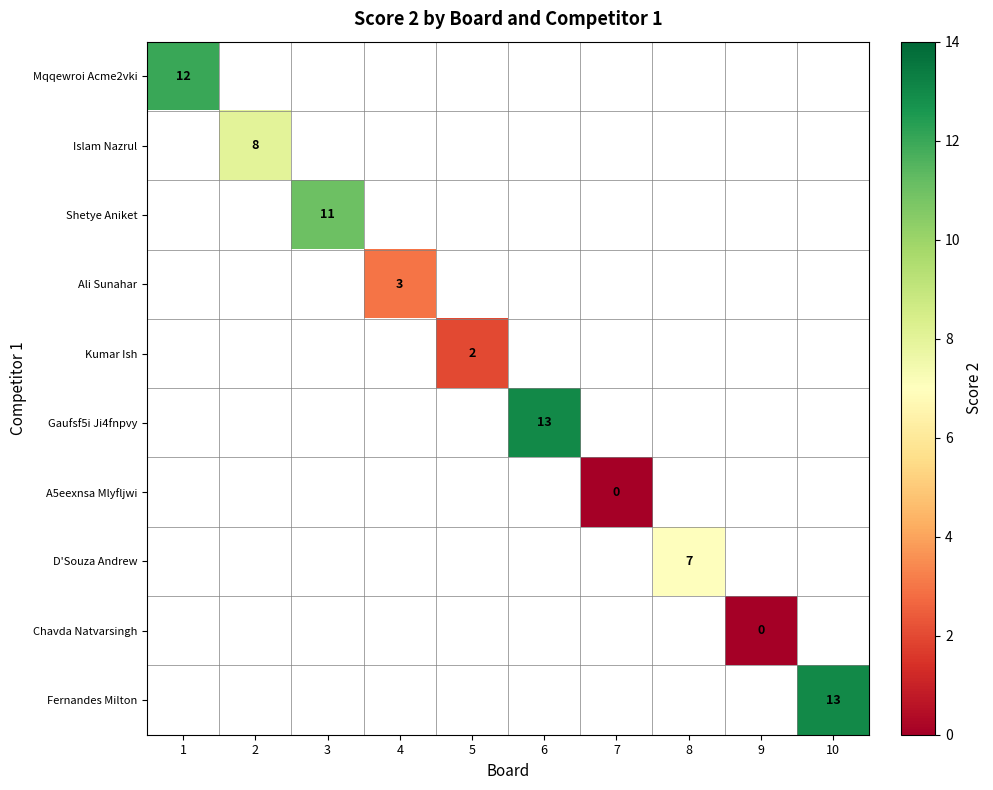

At how many categories does at least one series exceed 9?

4